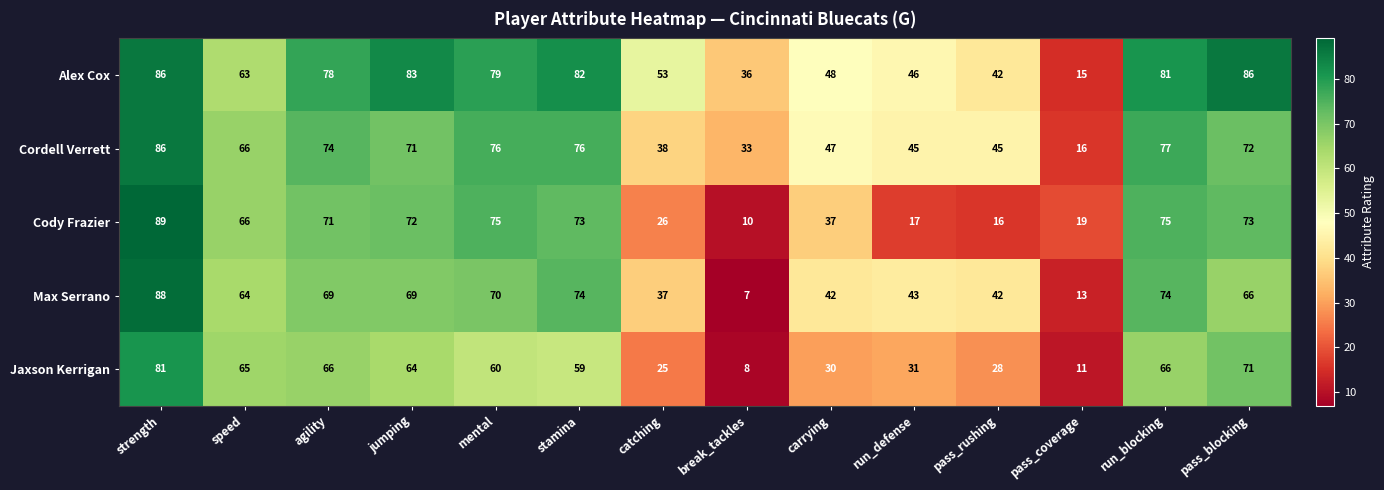

List the series in order of their overall mean, highest first.

Alex Cox, Cordell Verrett, Max Serrano, Cody Frazier, Jaxson Kerrigan